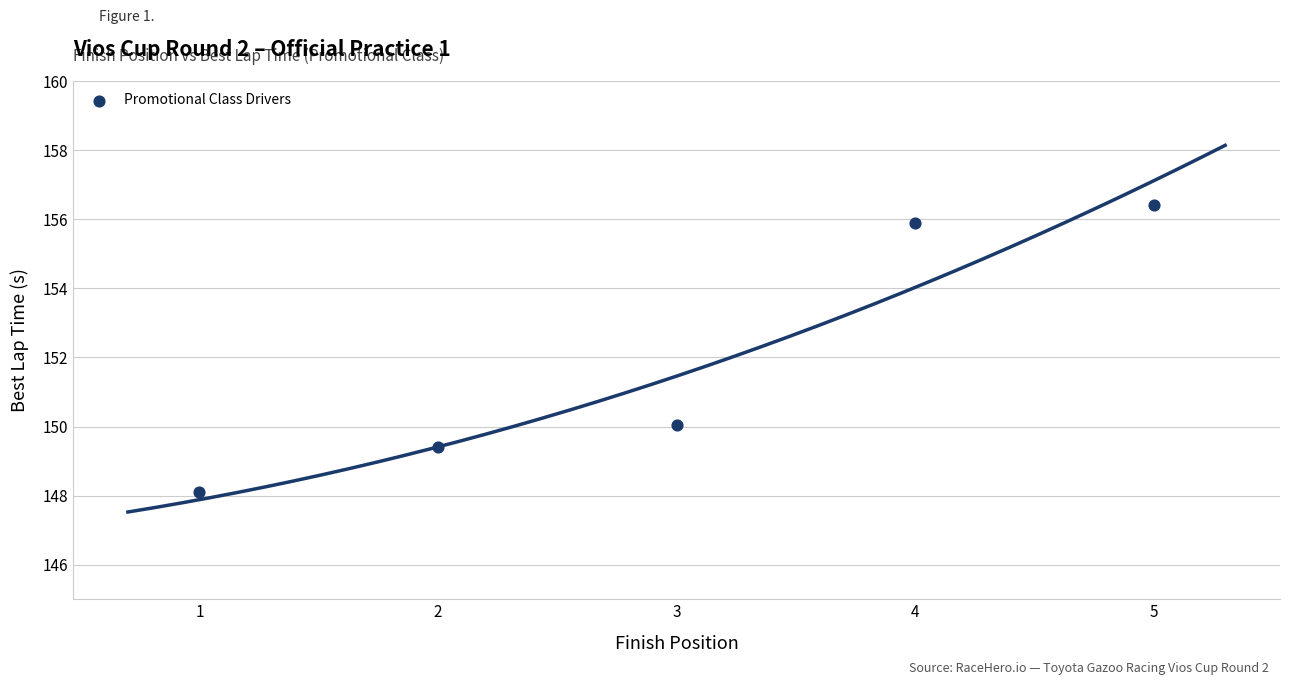

What Y value in the scatter plot is closest to 152?

150.1